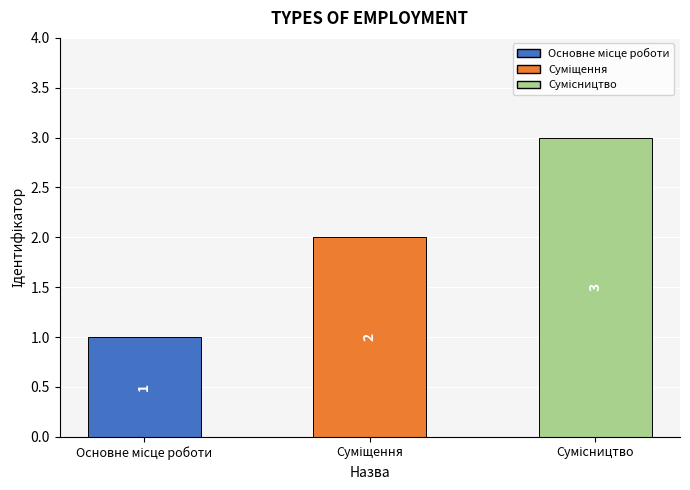

What is the value of the 1st bar from the left?

1